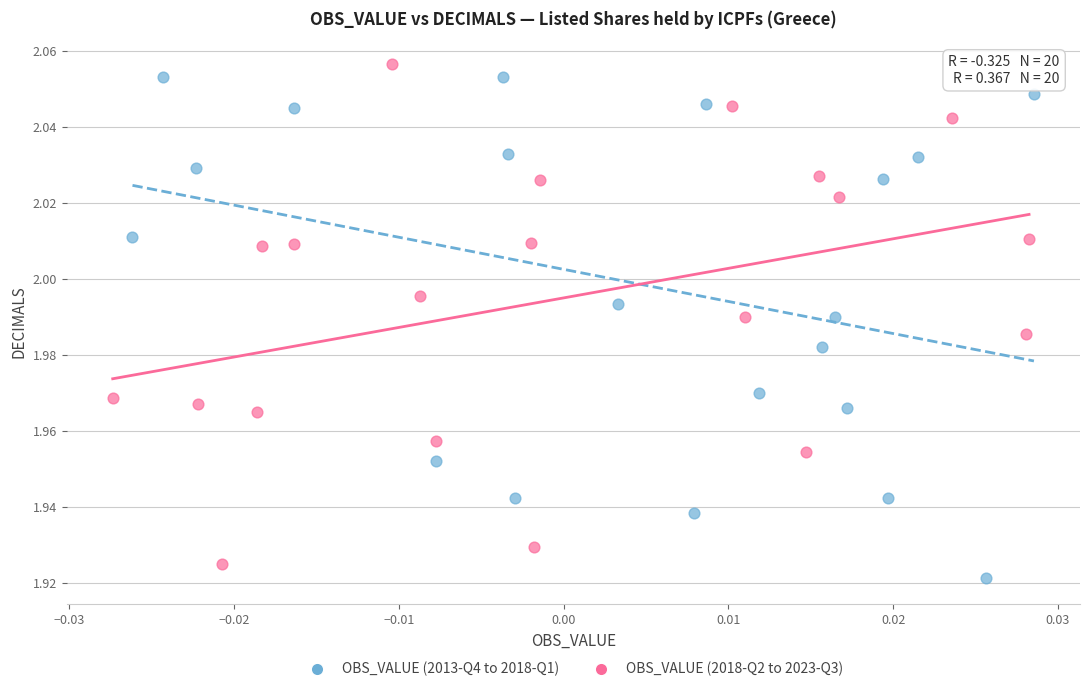

Which series contains the highest Y value?

OBS_VALUE (2018-Q2 to 2023-Q3)